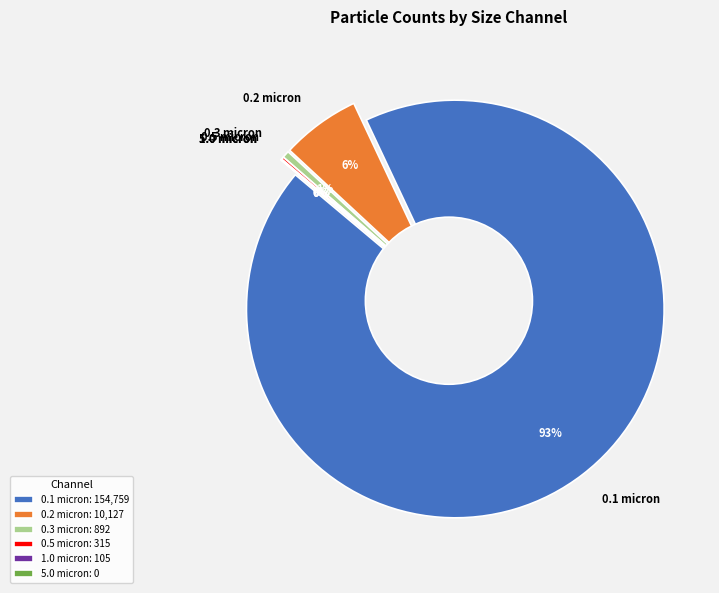

Which category has the biggest portion of the pie?

0.1 micron